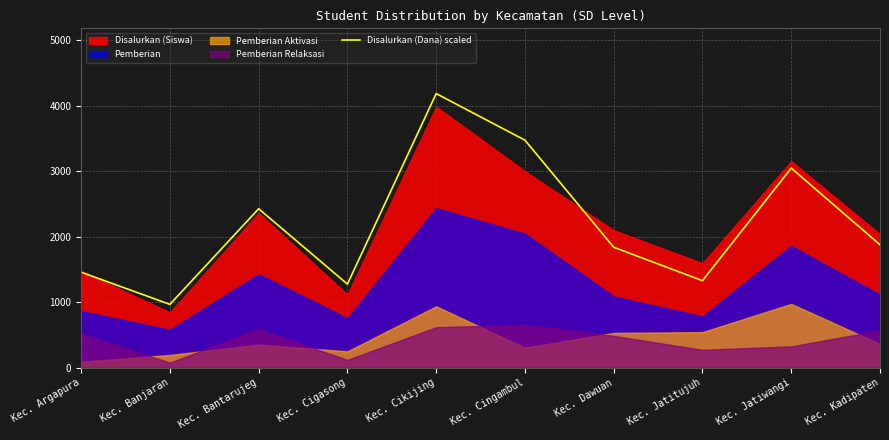

Where is the first local minimum?

Kec. Banjaran